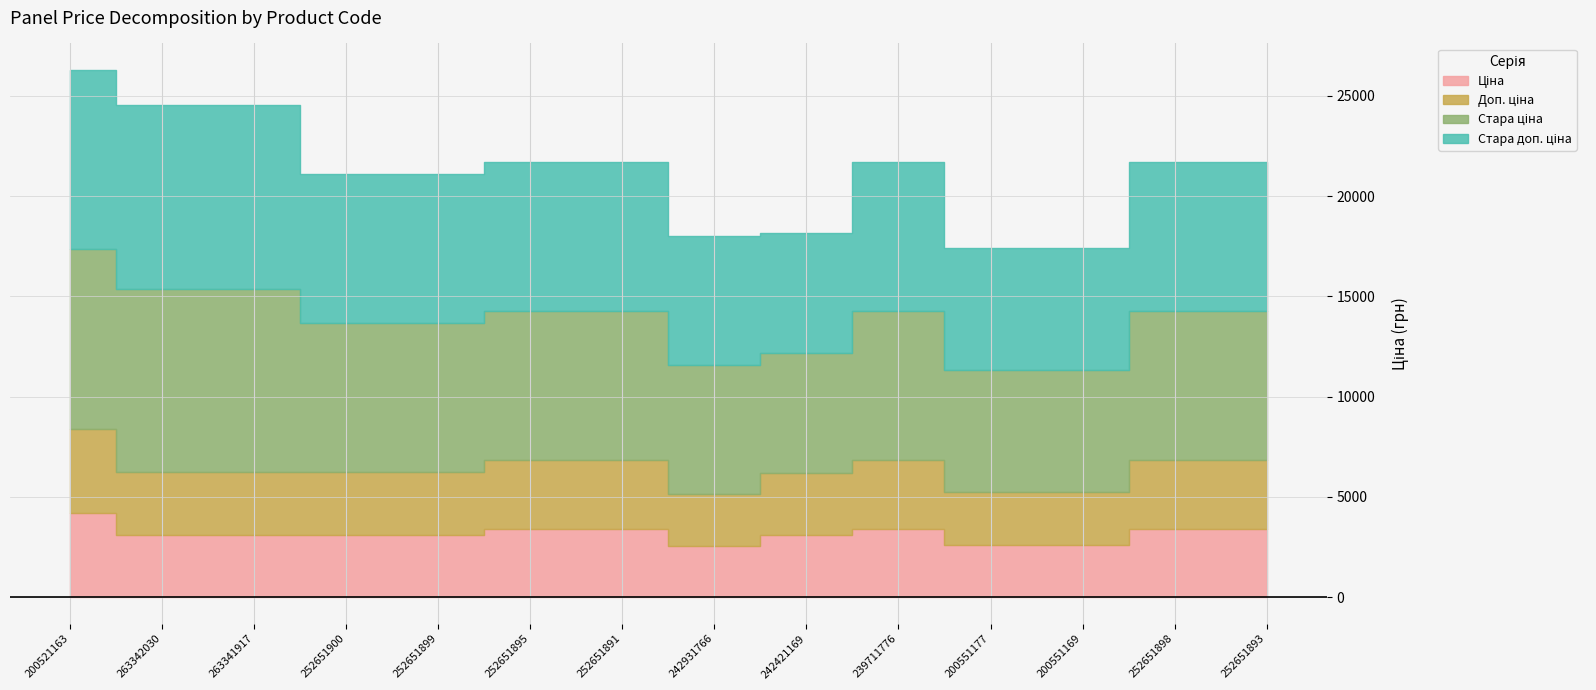

What position from the left is 252651891?

7